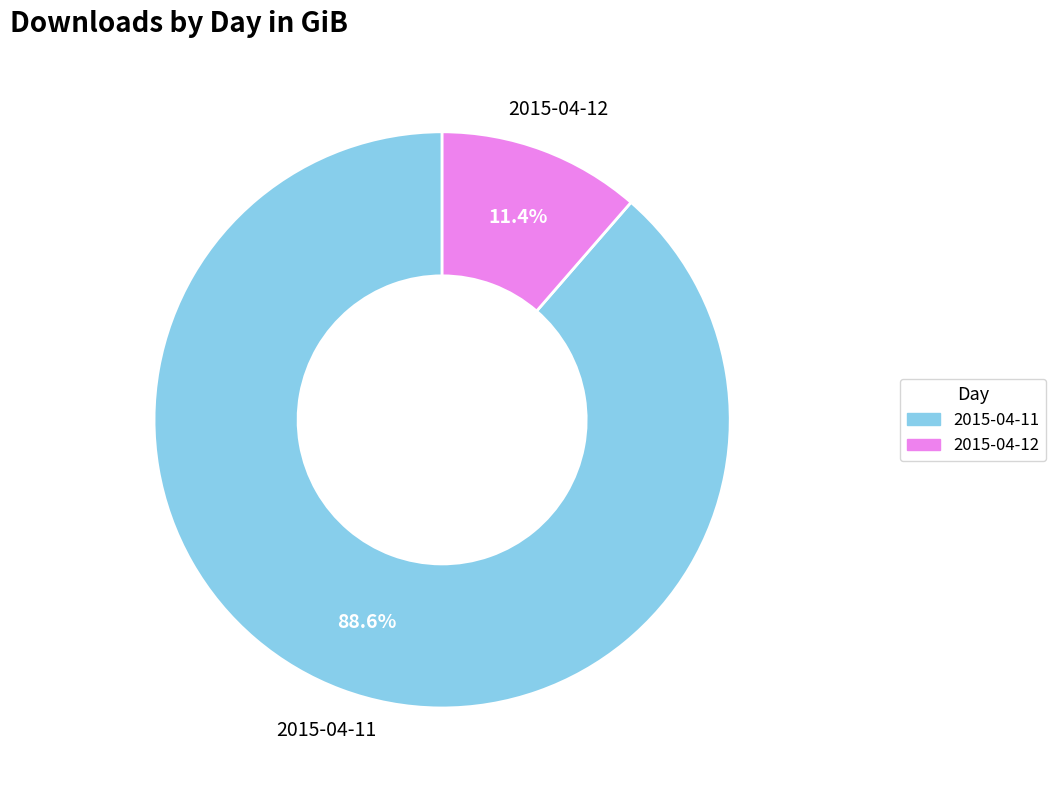

Count the number of slices in the pie.

2